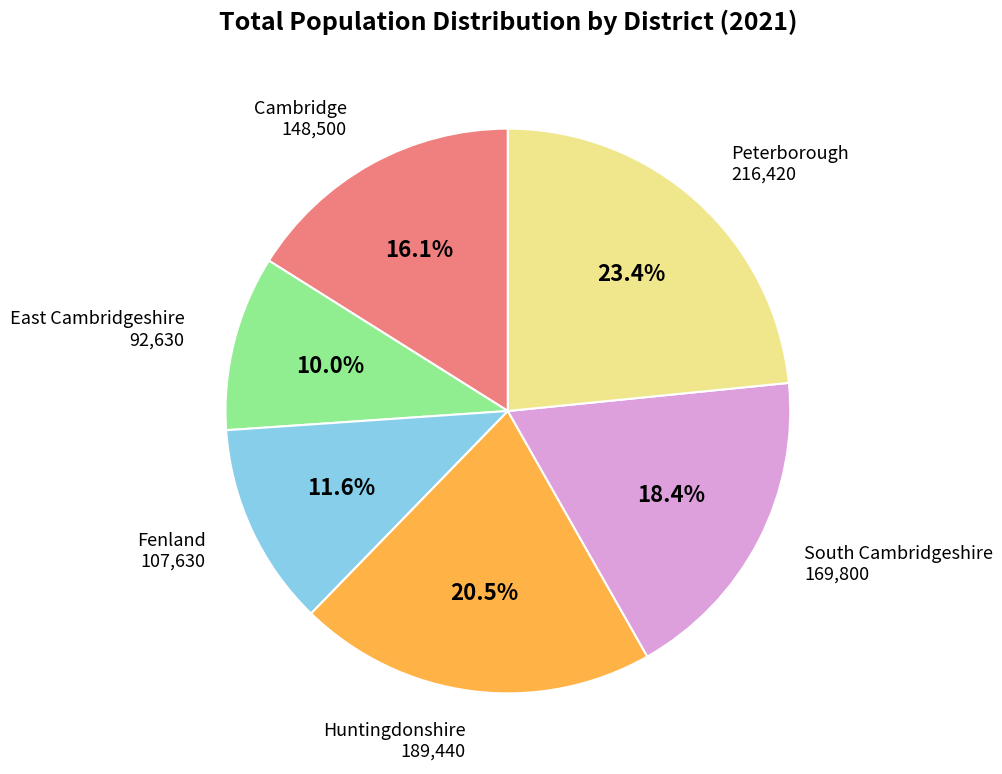

To the nearest percent, what is the difference between the largest and smallest slice percentages?

13%